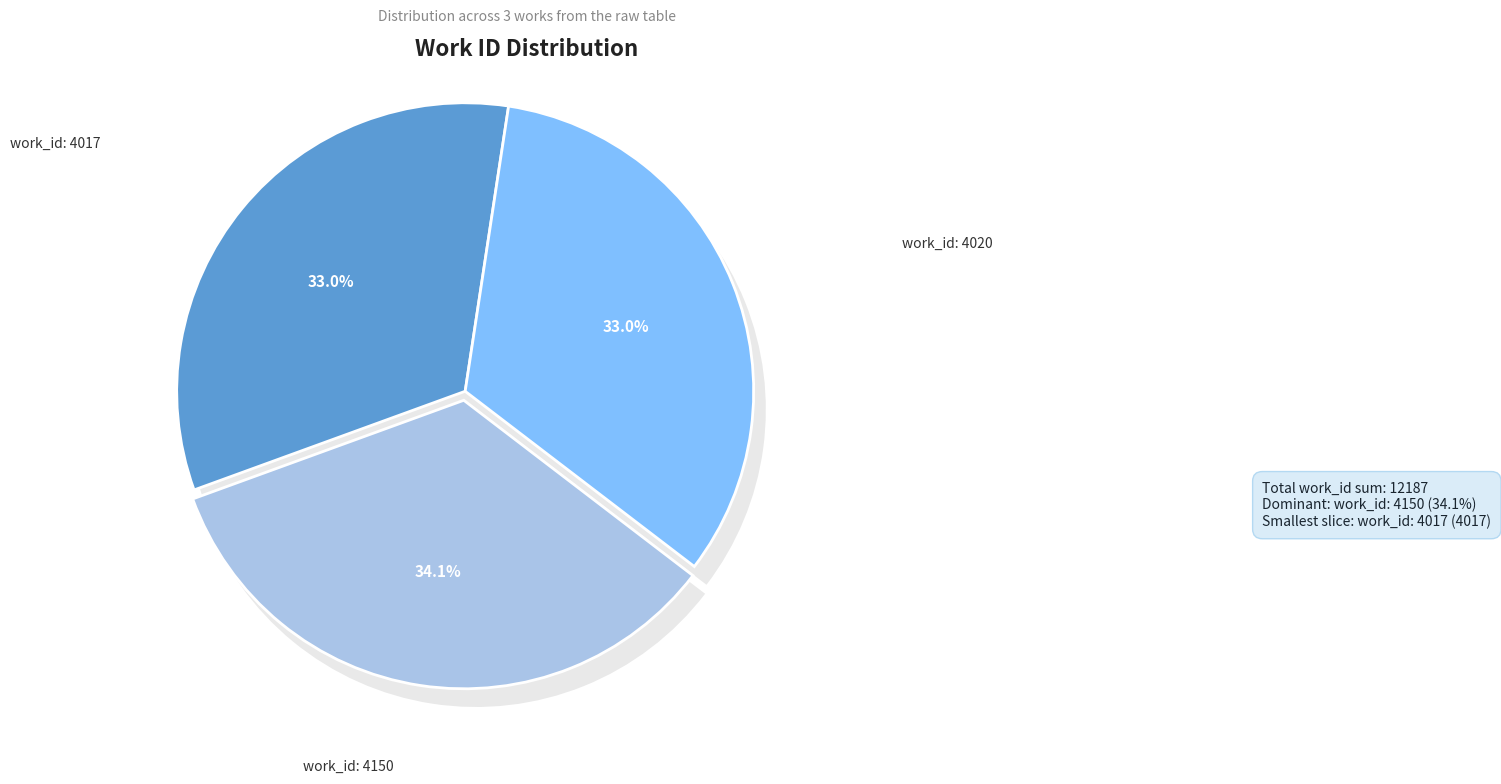

Rank the categories by value from lowest to highest.

work_id: 4017, work_id: 4020, work_id: 4150